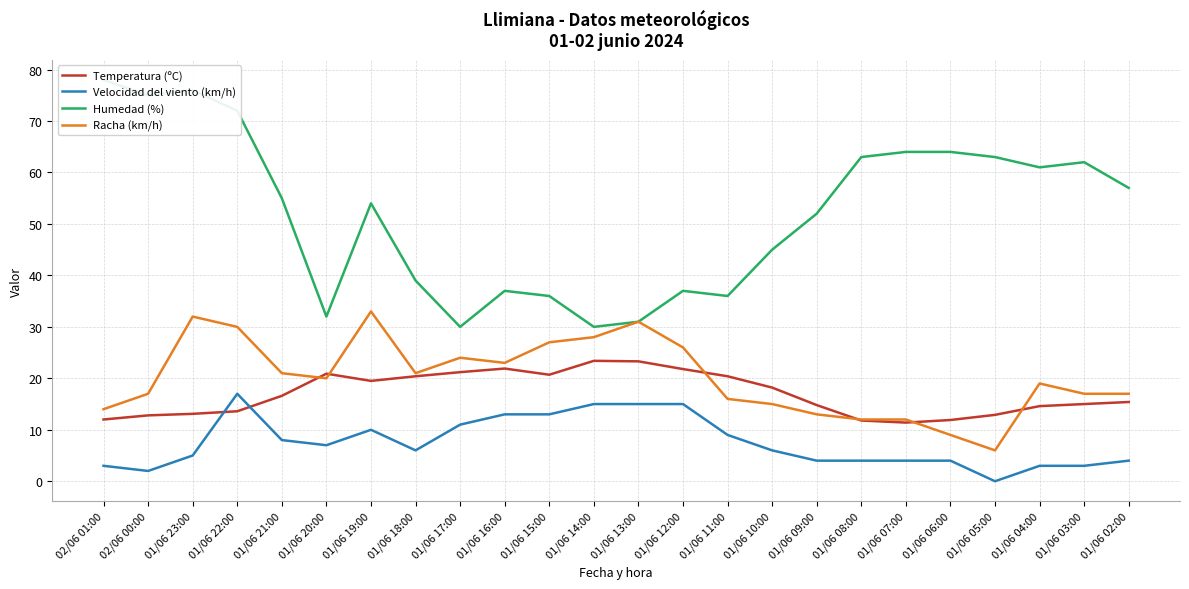

List the labels in order of Velocidad del viento (km/h) value, smallest first.

01/06 05:00, 02/06 00:00, 02/06 01:00, 01/06 04:00, 01/06 03:00, 01/06 09:00, 01/06 08:00, 01/06 07:00, 01/06 06:00, 01/06 02:00, 01/06 23:00, 01/06 18:00, 01/06 10:00, 01/06 20:00, 01/06 21:00, 01/06 11:00, 01/06 19:00, 01/06 17:00, 01/06 16:00, 01/06 15:00, 01/06 14:00, 01/06 13:00, 01/06 12:00, 01/06 22:00